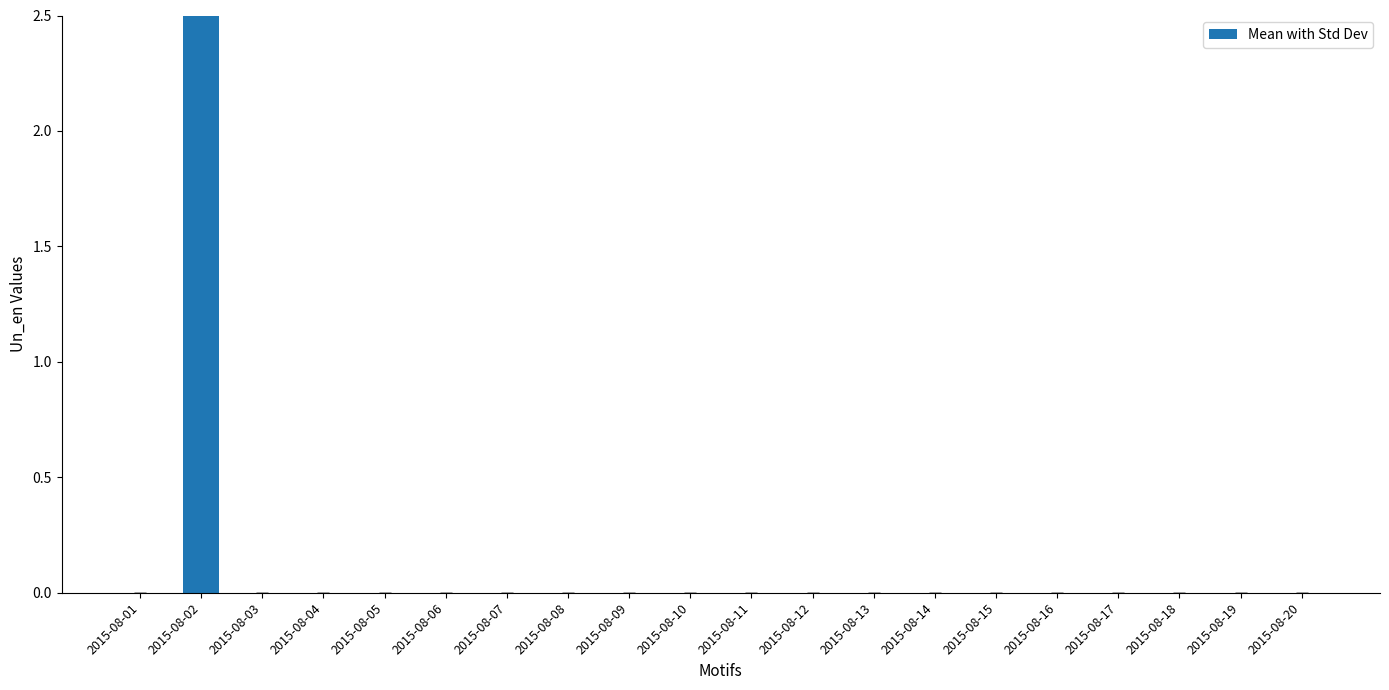

What is the average value?

0.2